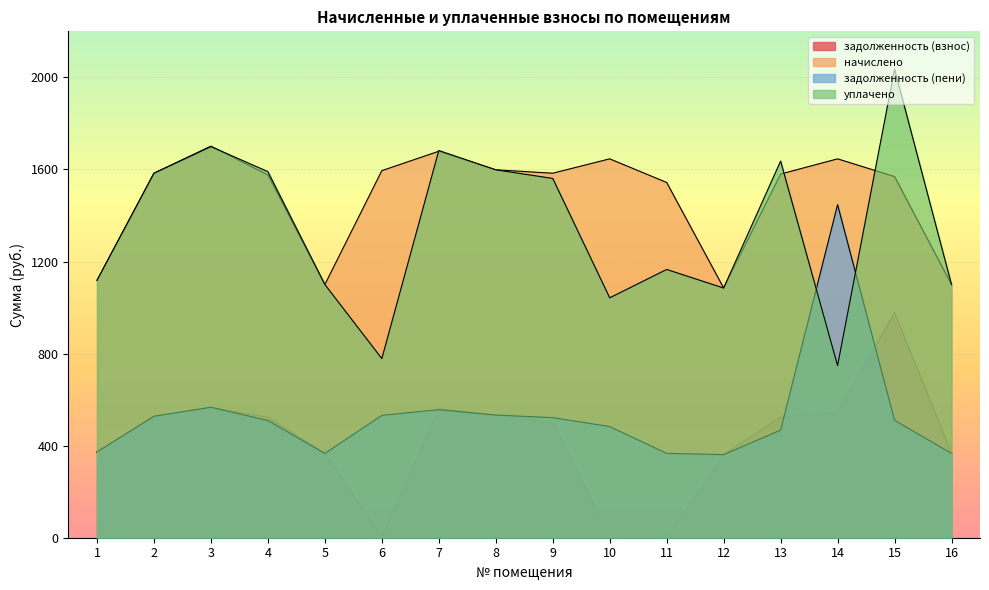

Which series has the largest range (max minus min)?

уплачено